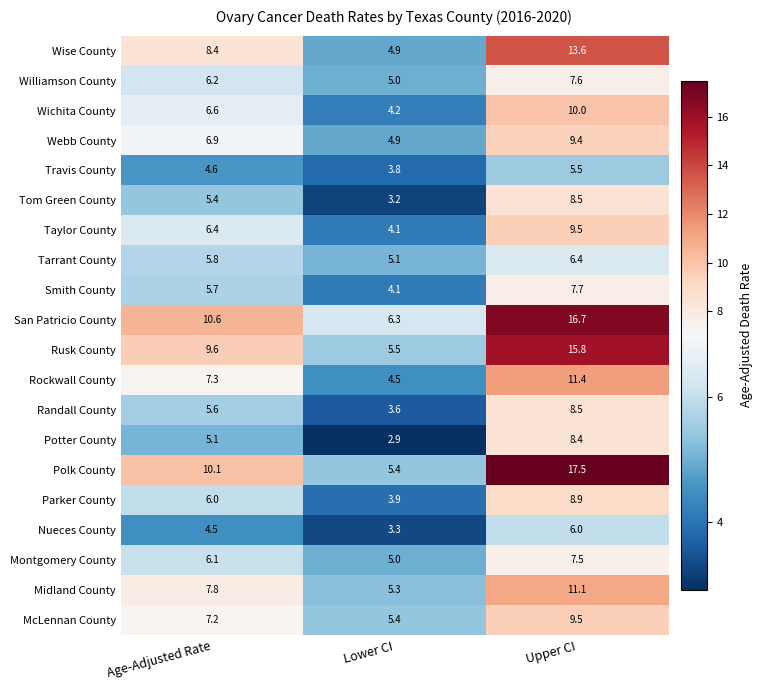

At which category is the sum across all series the highest?

Upper CI